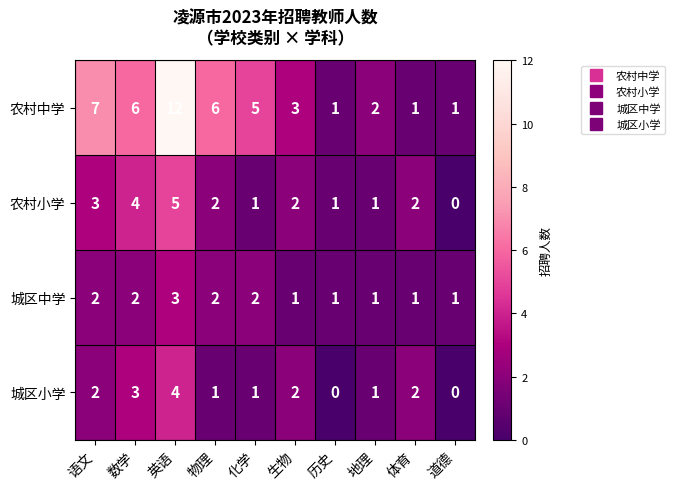

How many series are shown in this chart?

4